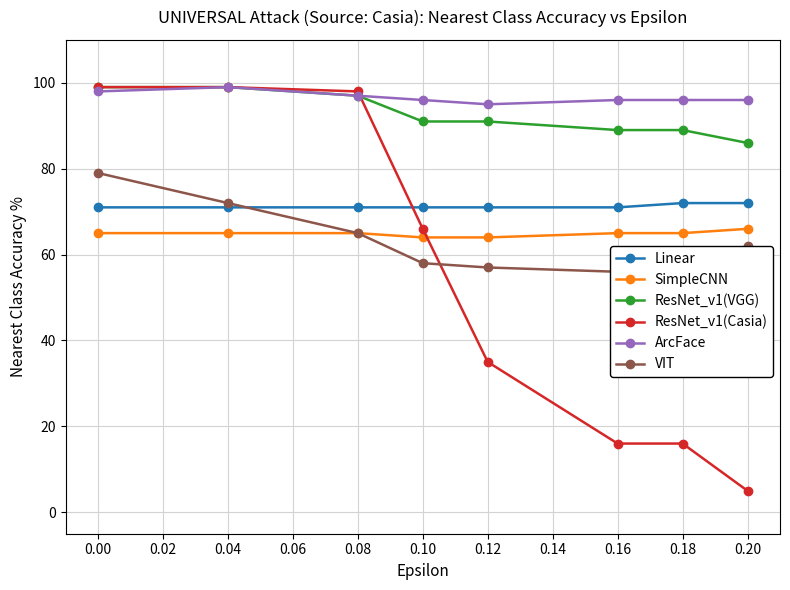

What is the smallest value displayed?

5